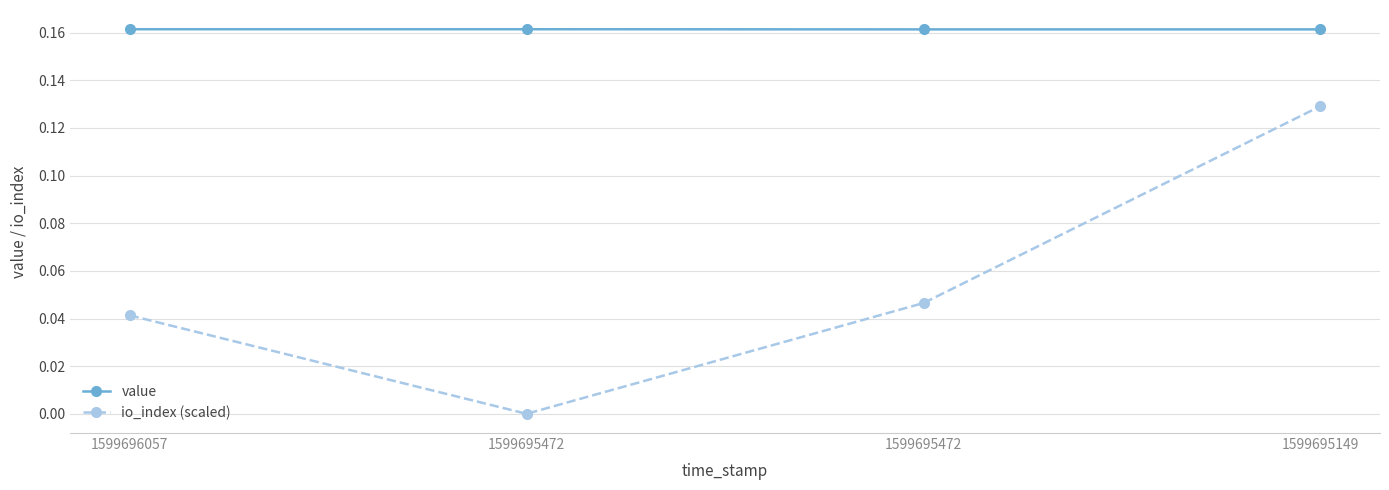

True or false: io_index (scaled) has a value of 0.2 at 1599695149.

False